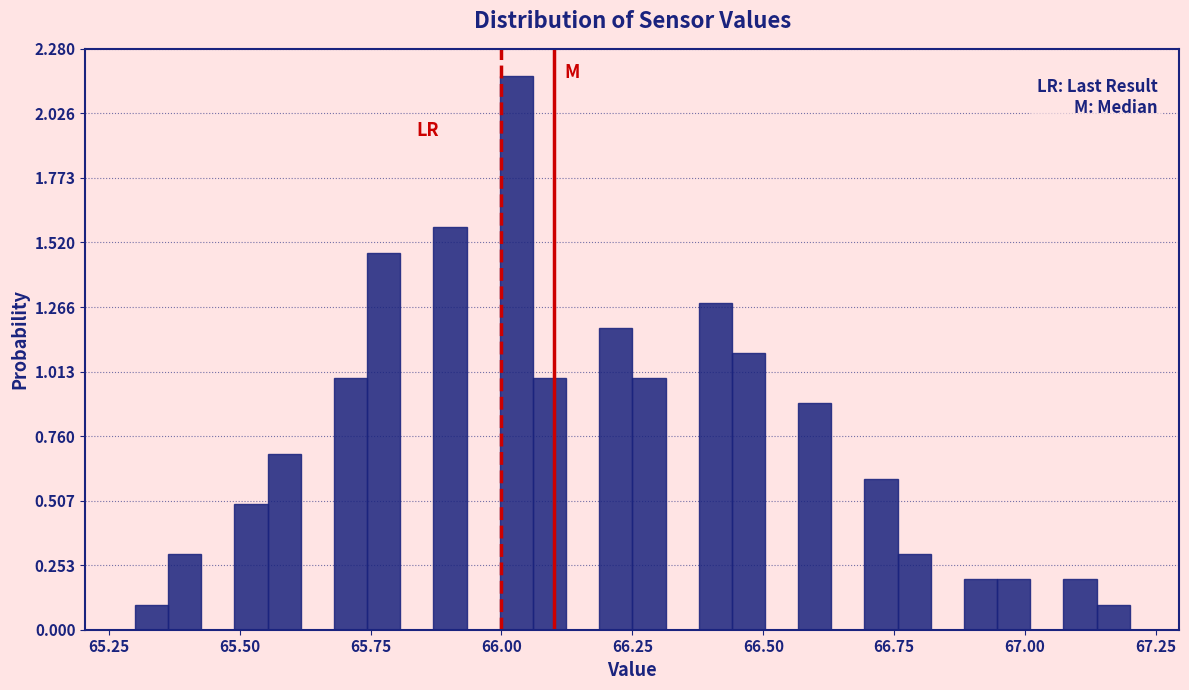

Read against the x-axis, roughly where is the centre of the tallest bar?

66.05